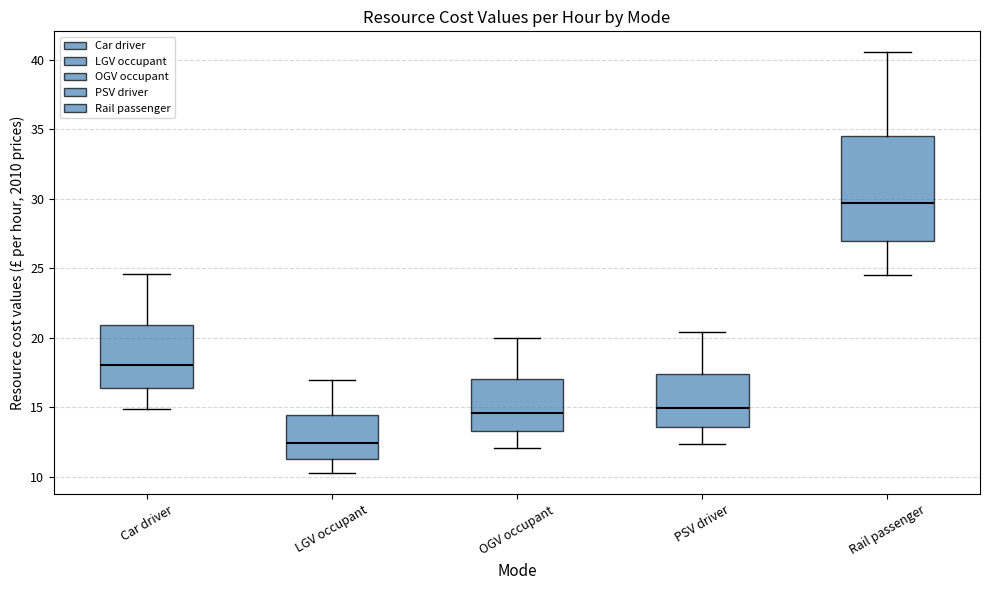

Comparing the boxes themselves (not the whiskers), which one is the tallest?

Rail passenger